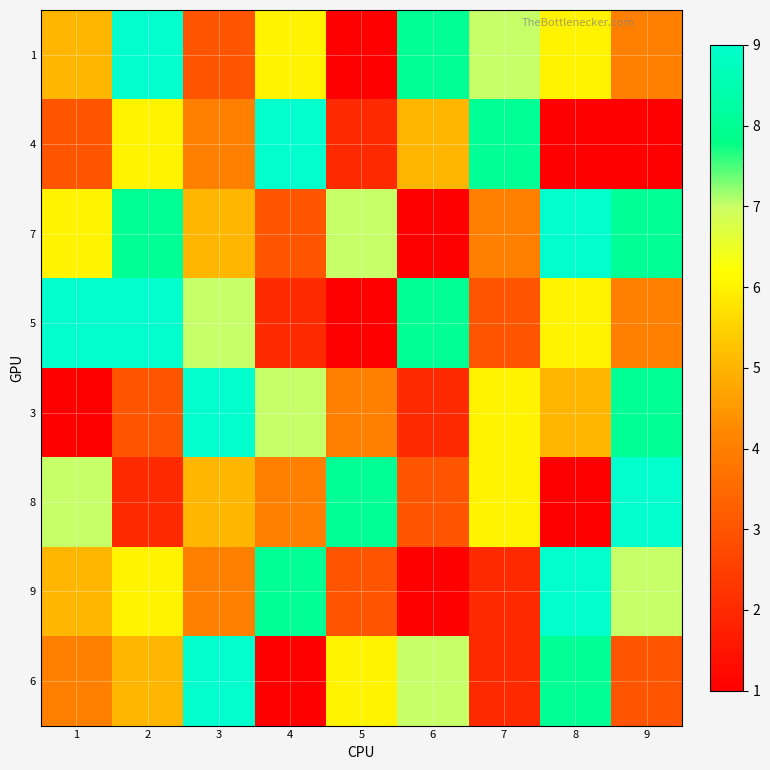

Reading left to right, transcribe all the data shown in this chart.

1: 1=5	2=9	3=3	4=6	5=1	6=8	7=7	8=6	9=4
4: 1=3	2=6	3=4	4=9	5=2	6=5	7=8	8=1	9=1
7: 1=6	2=8	3=5	4=3	5=7	6=1	7=4	8=9	9=8
5: 1=9	2=9	3=7	4=2	5=1	6=8	7=3	8=6	9=4
3: 1=1	2=3	3=9	4=7	5=4	6=2	7=6	8=5	9=8
8: 1=7	2=2	3=5	4=4	5=8	6=3	7=6	8=1	9=9
9: 1=5	2=6	3=4	4=8	5=3	6=1	7=2	8=9	9=7
6: 1=4	2=5	3=9	4=1	5=6	6=7	7=2	8=8	9=3